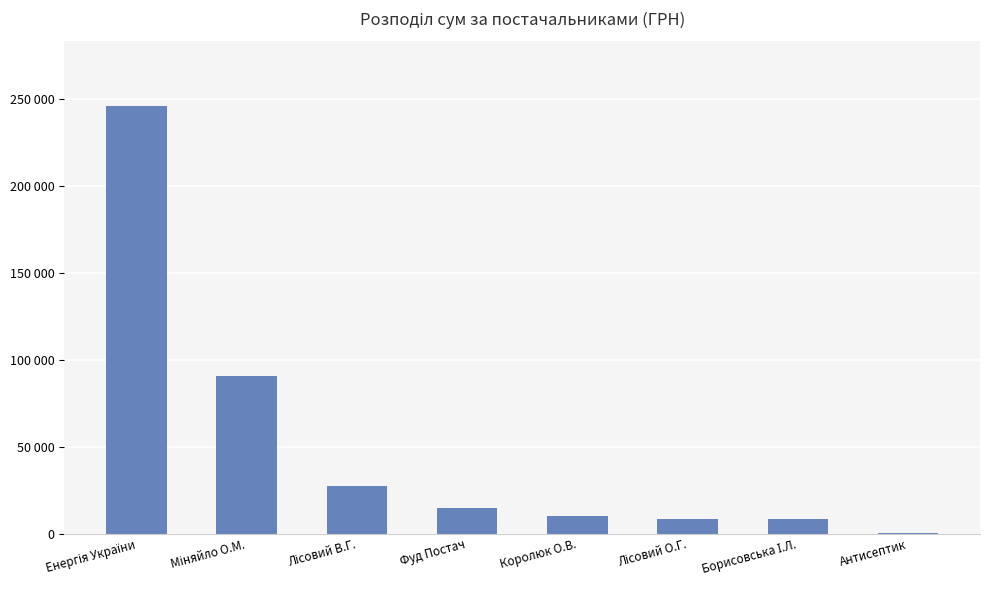

Are the bars horizontal?

No